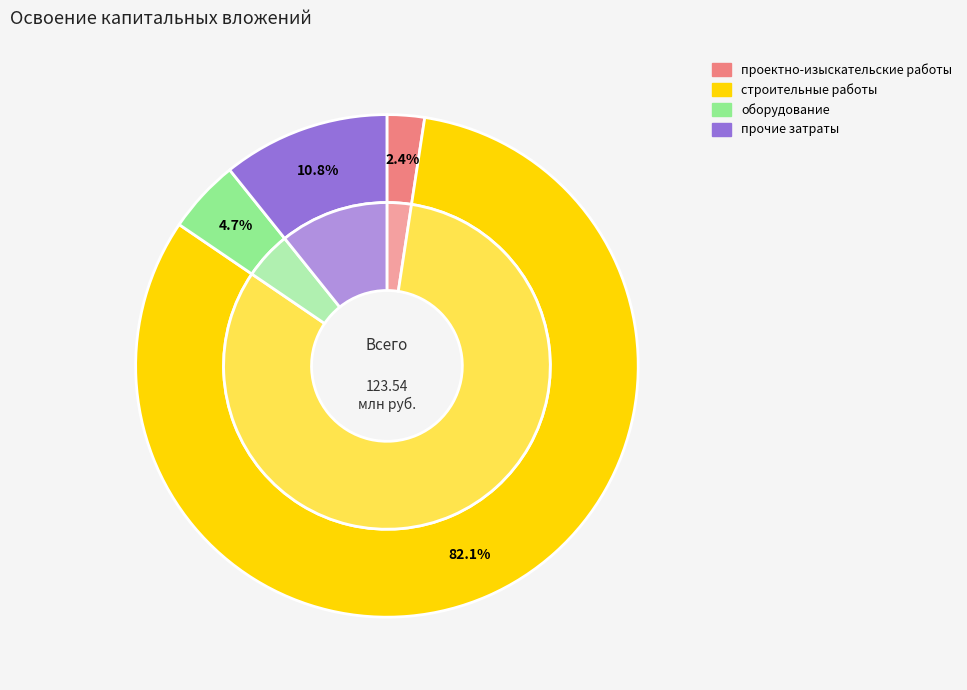

Is it true that прочие затраты is 25% of the pie?

False